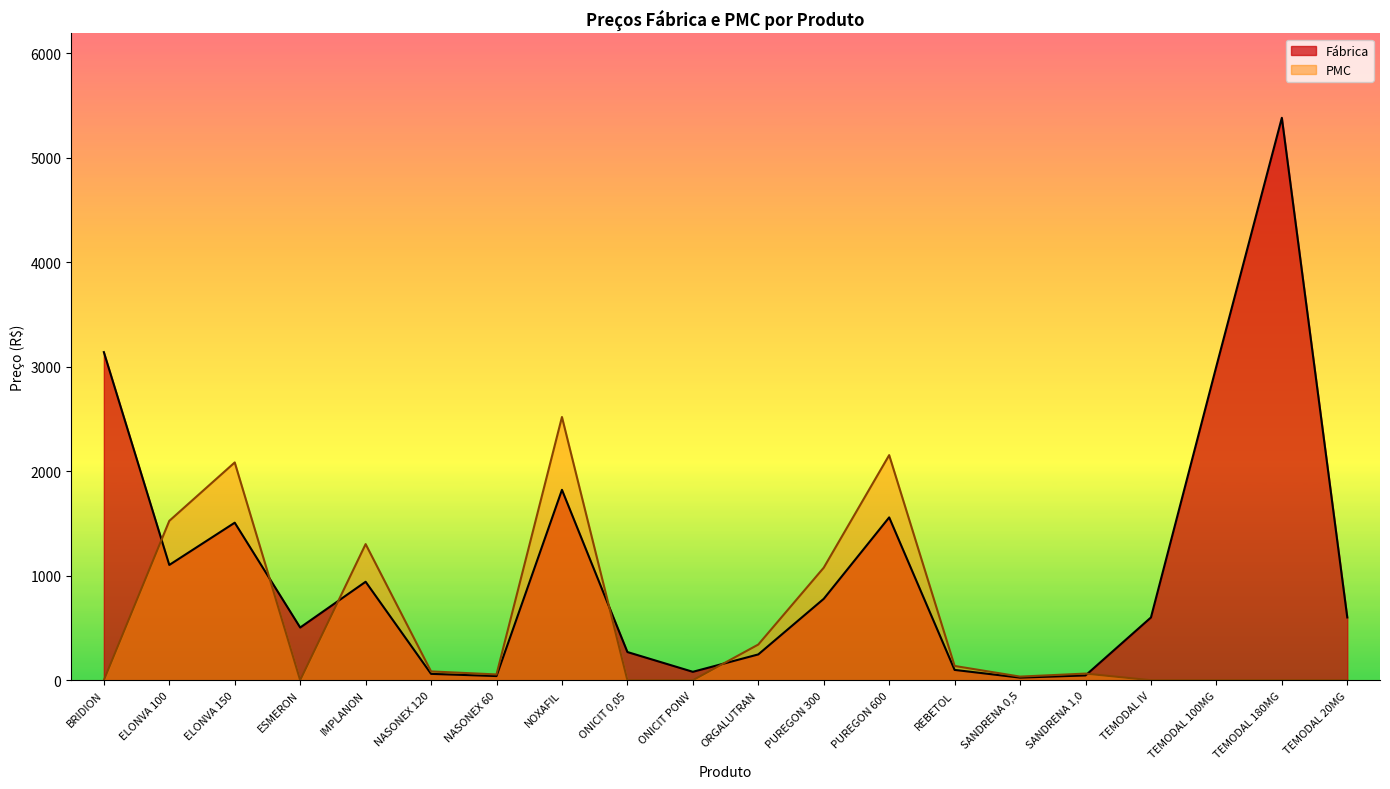

Where does the Fábrica series first go above 600?

BRIDION